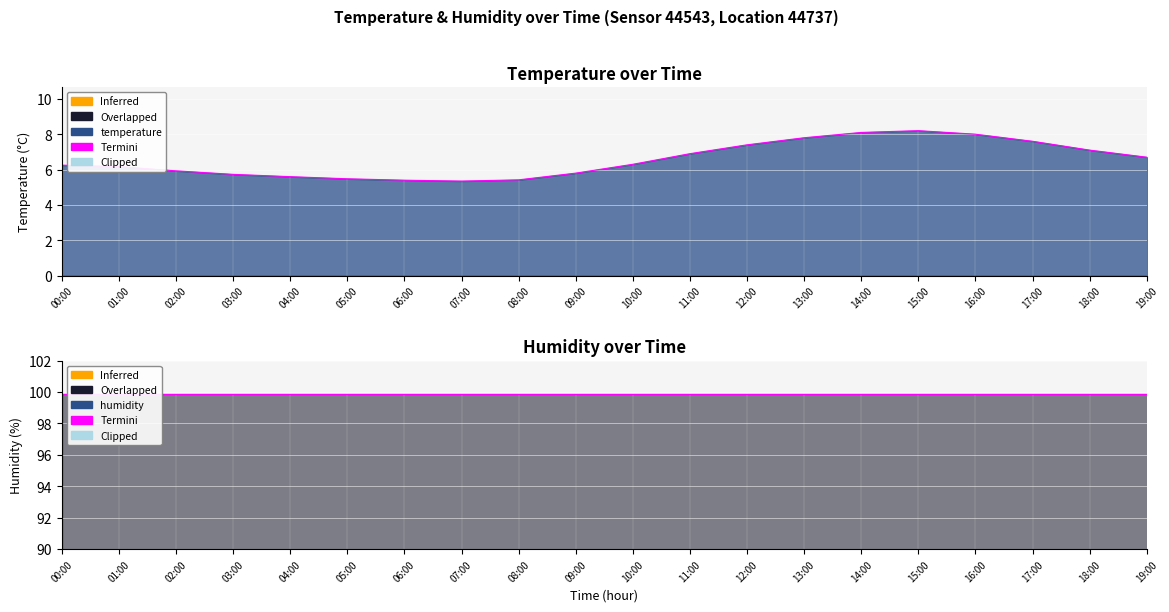

What is the approximate value at 04:00?

5.6